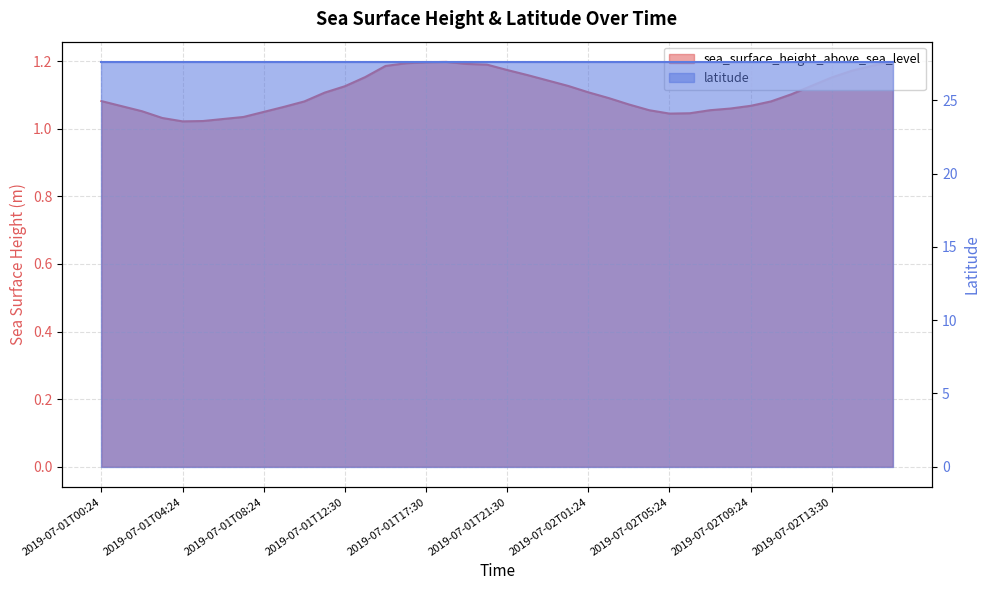

What is the change in value from 2019-07-02T01:24 to 2019-07-02T07:24?

-0.1